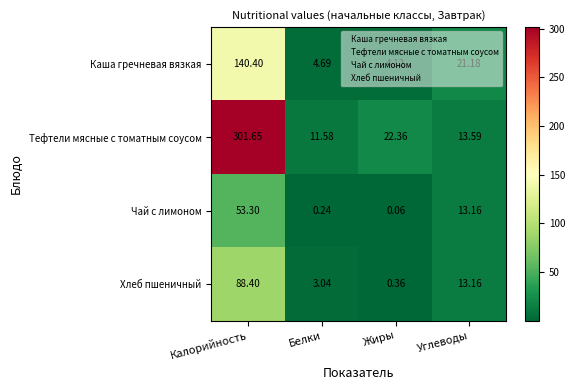

Which series has the largest range (max minus min)?

Тефтели мясные с томатным соусом